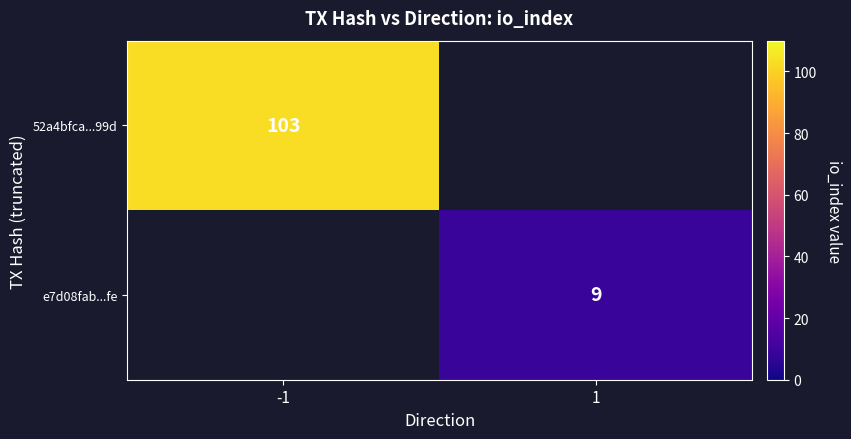

The 52a4bfca...99d series shows 67 at -1. True or false?

False